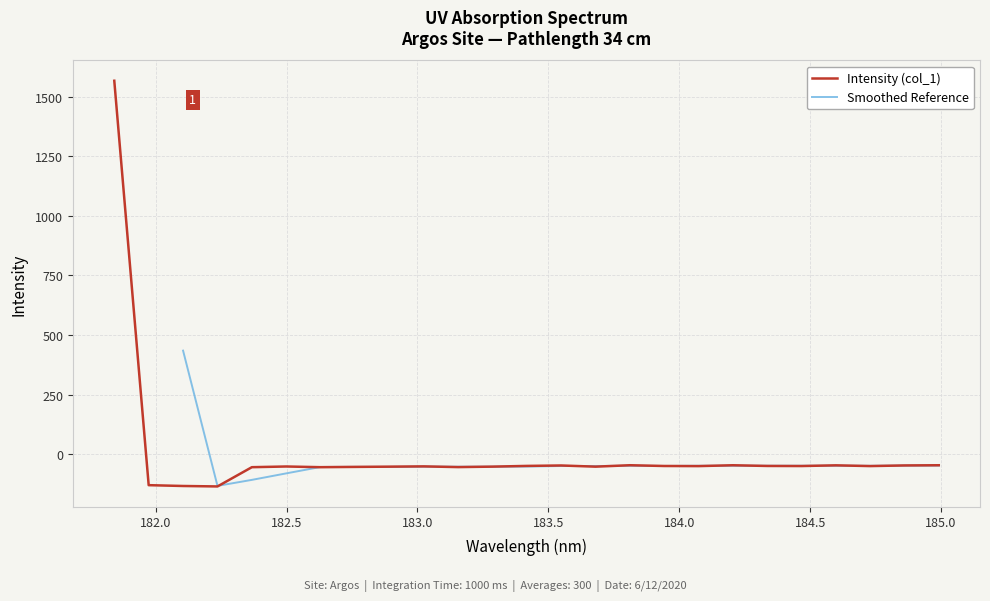

Does the chart display data point markers on the line(s)?

No